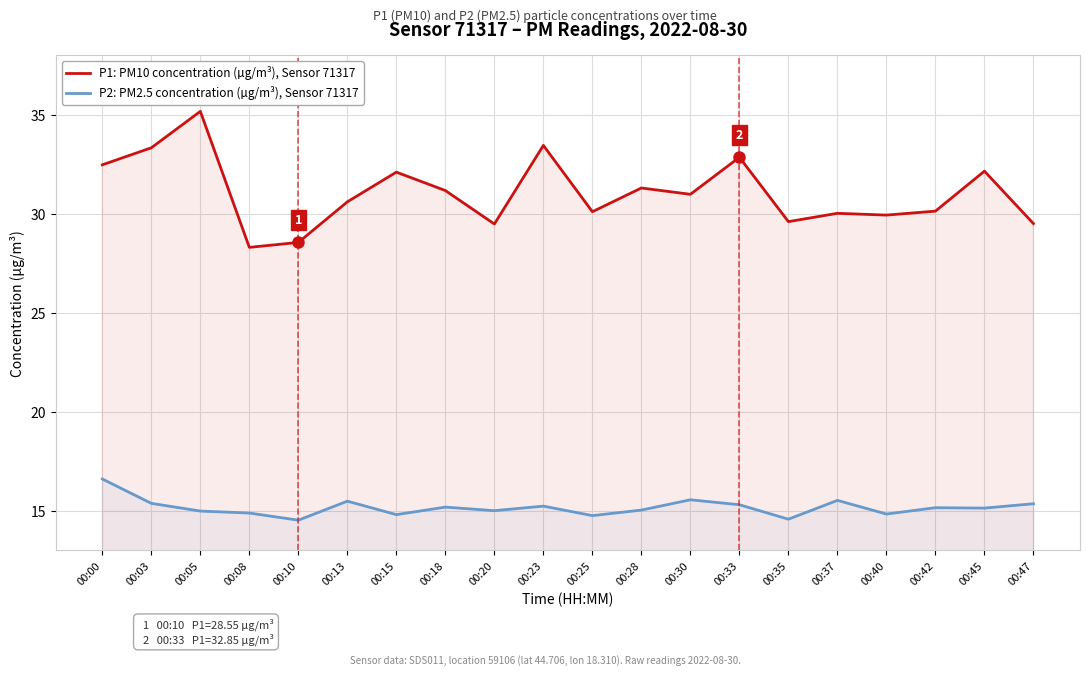

What is the value of the P1: PM10 concentration (µg/m³), Sensor 71317 point at the 5th from the left?

28.6